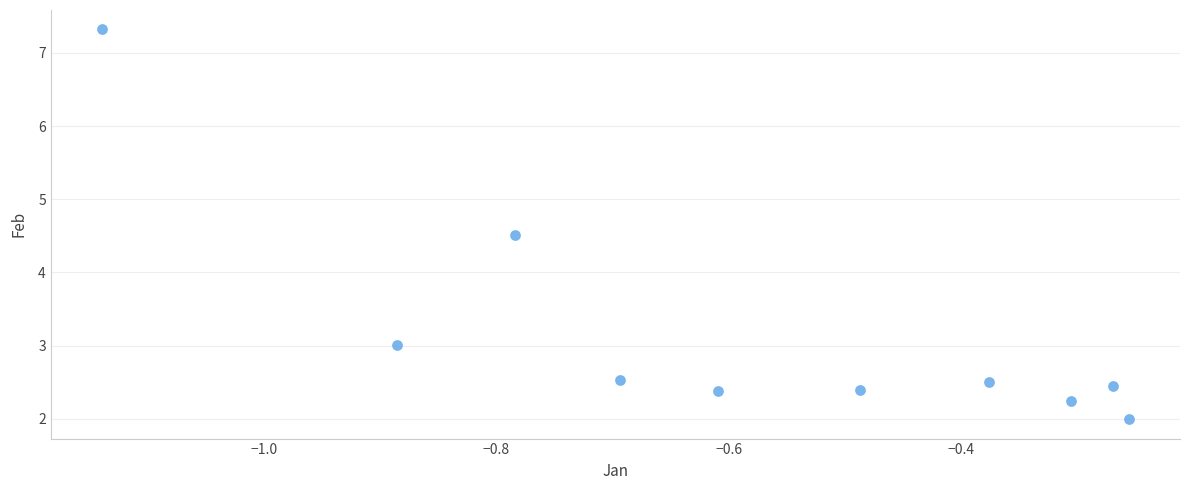

What Y value in the scatter plot is closest to 4?

4.5